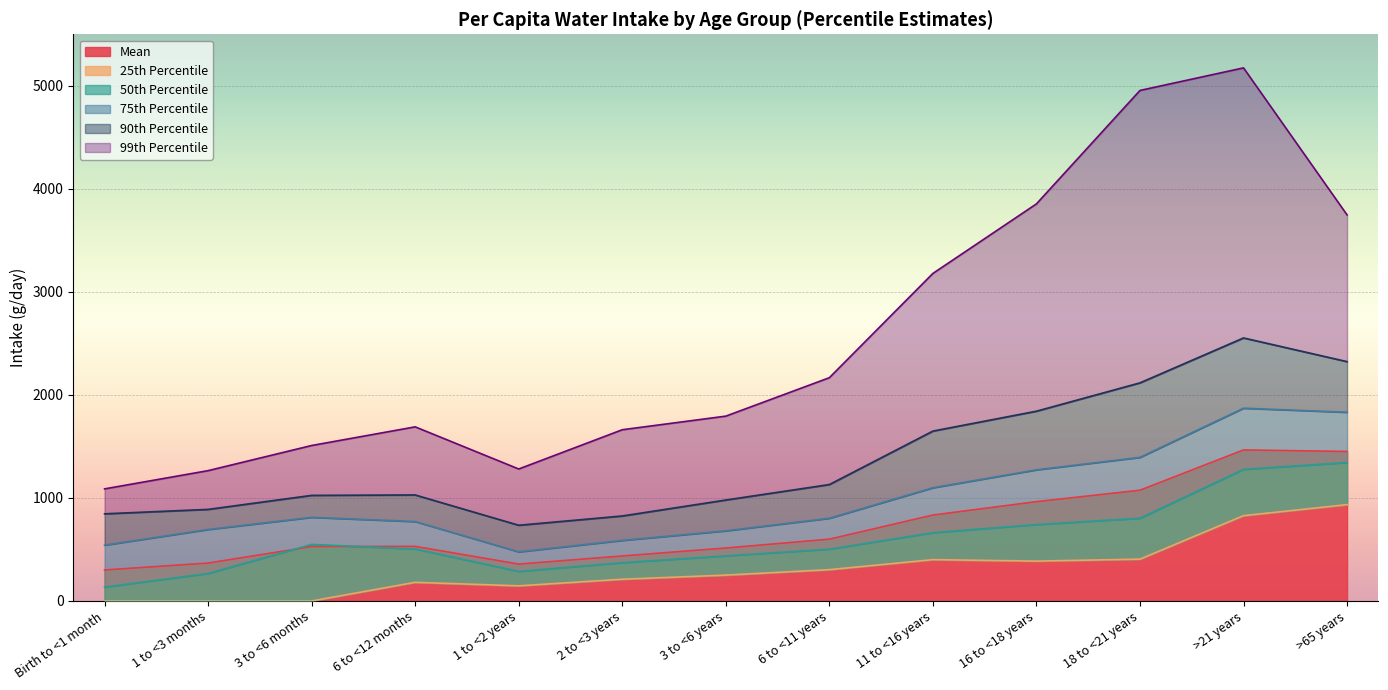

Between 1 to <3 months and 16 to <18 years, which series saw the biggest shift?

99th Percentile